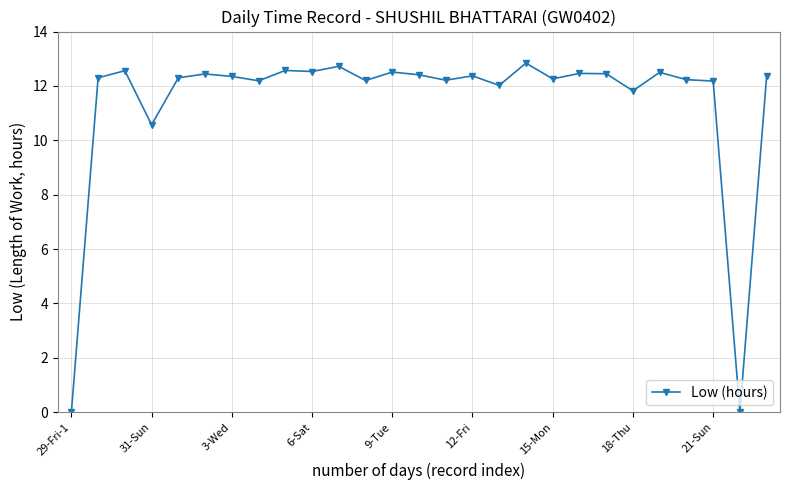

What is the value of the 9th point from the left?

12.6